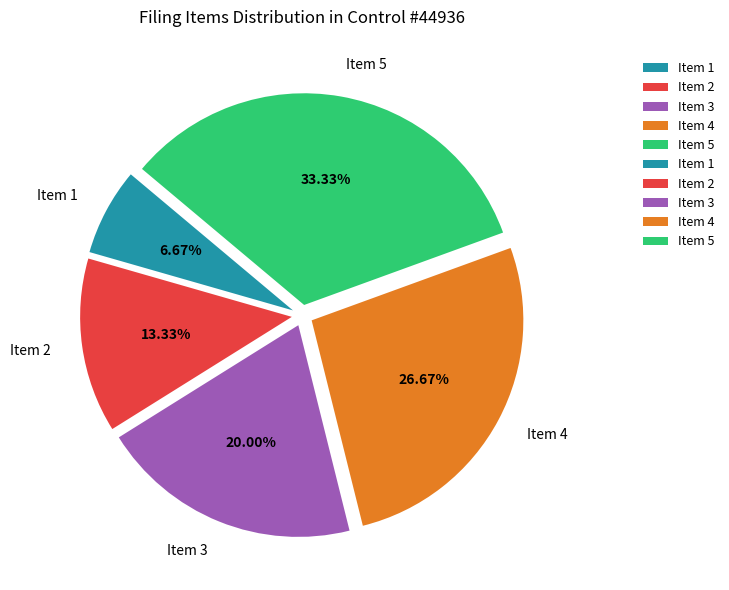

Rank the categories by value from highest to lowest.

Item 5, Item 4, Item 3, Item 2, Item 1